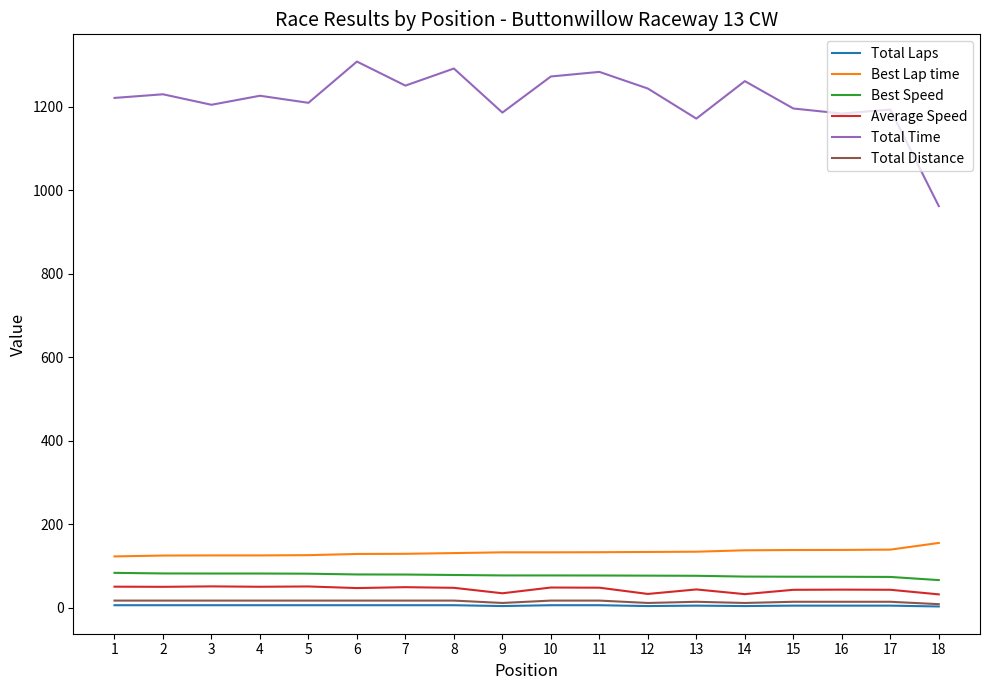

What is the difference between the highest and lowest values at 11?

1277.1